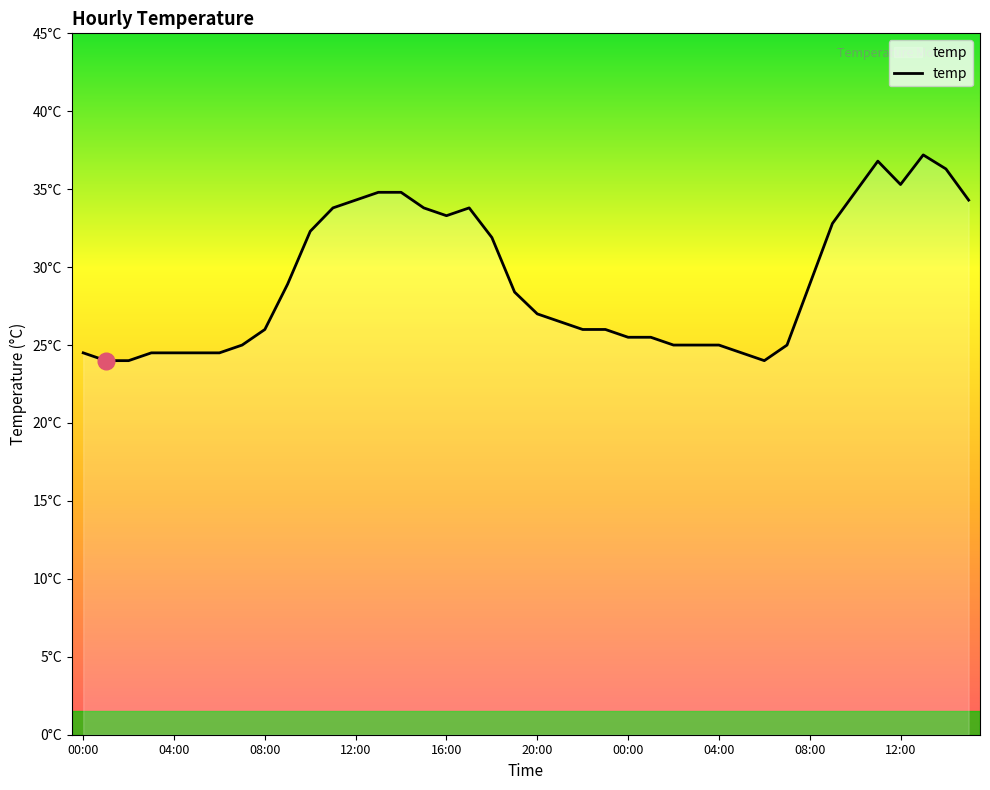

Does the chart display data point markers on the line(s)?

No